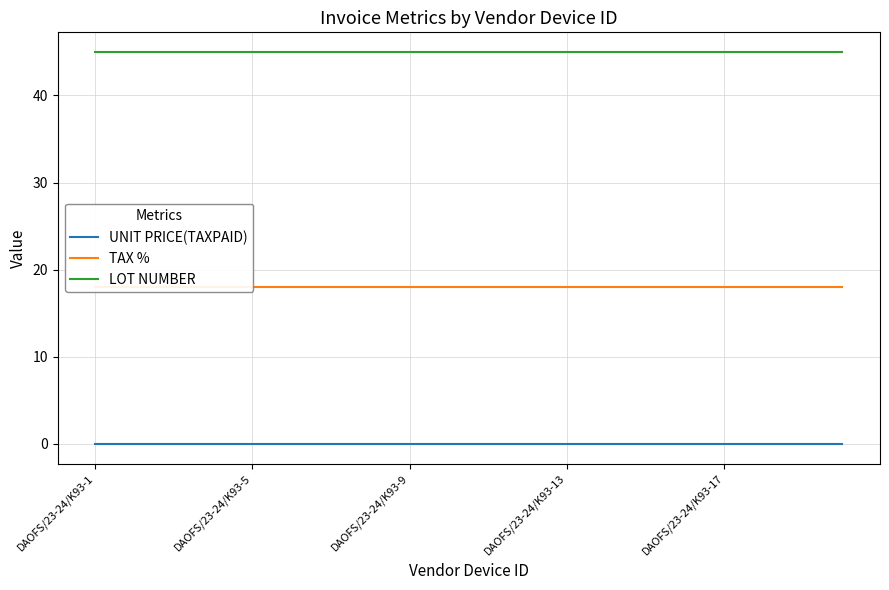

True or false: LOT NUMBER and TAX % intersect in this chart.

False